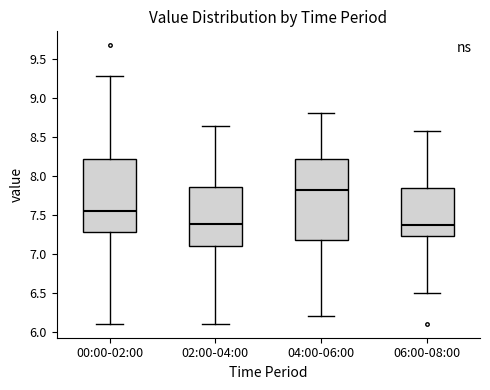

Reading left to right, read every box against the y-axis: the position of its median line, the range the box covers, and the ends of its whiskers. The values are not printed on the chart, so give them approximately, as read against the axis.

00:00-02:00: median 7.55, box 7.30 to 8.20, whiskers 6.10 to 9.25
02:00-04:00: median 7.40, box 7.10 to 7.85, whiskers 6.10 to 8.65
04:00-06:00: median 7.80, box 7.20 to 8.20, whiskers 6.20 to 8.80
06:00-08:00: median 7.35, box 7.20 to 7.85, whiskers 6.50 to 8.55